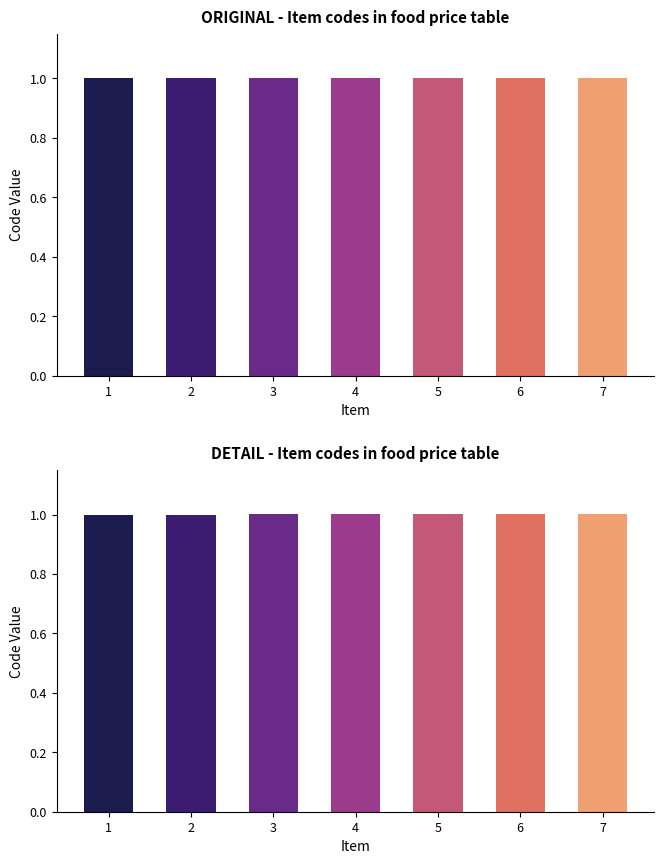

Between 1 and 5, which is larger?

5